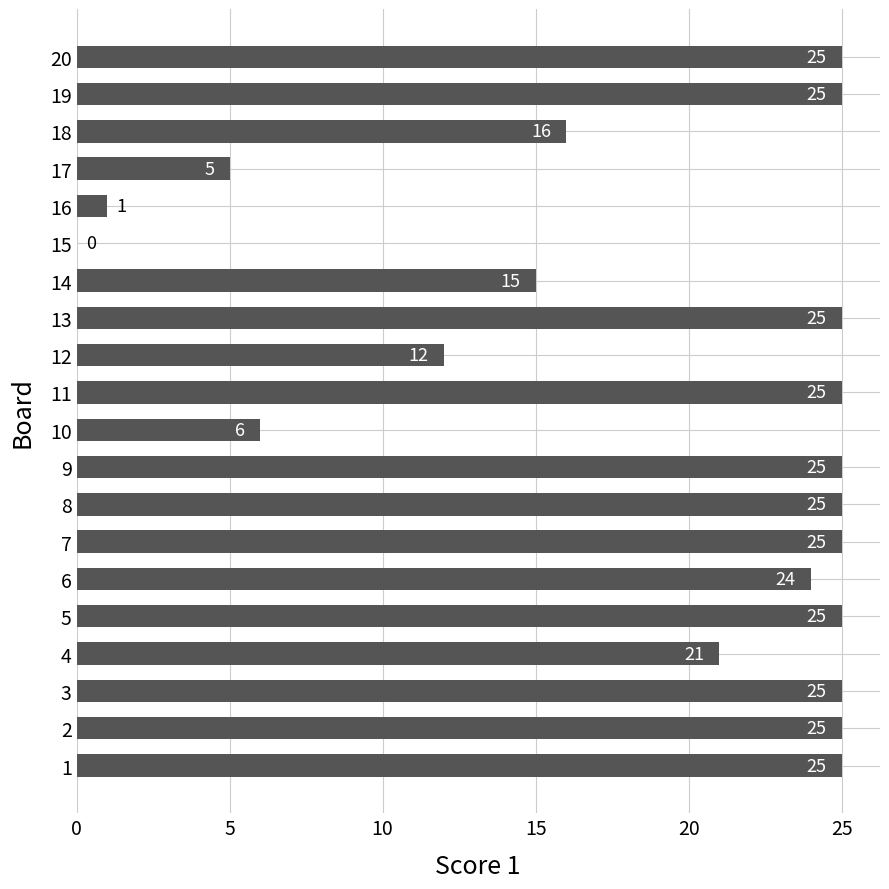

Between 4 and 7, which is larger?

7